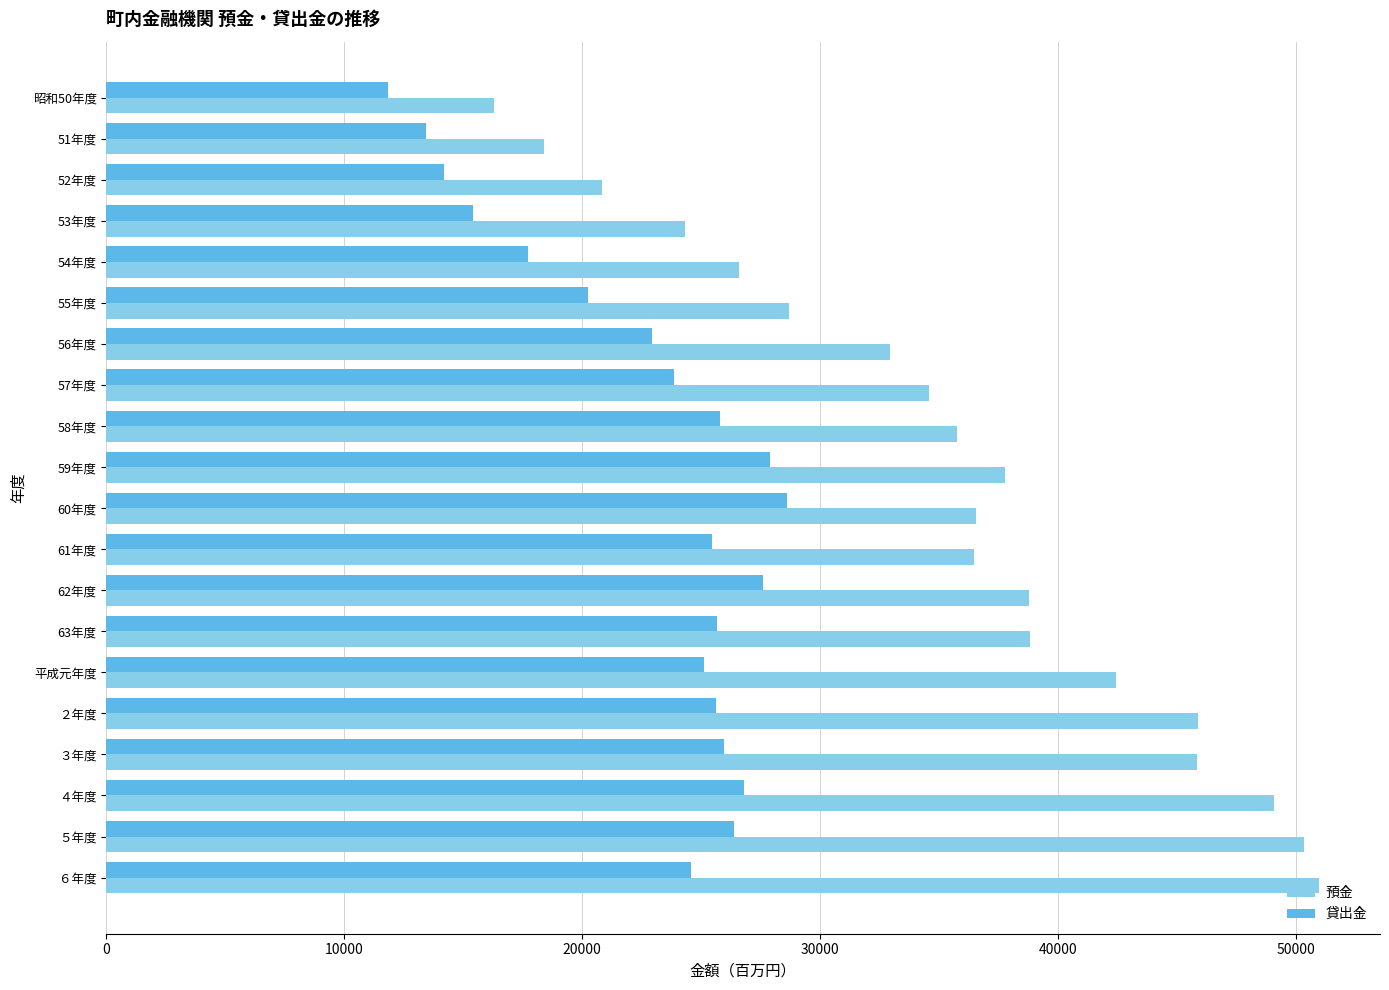

Rank the series by their average value, from highest to lowest.

預金, 貸出金